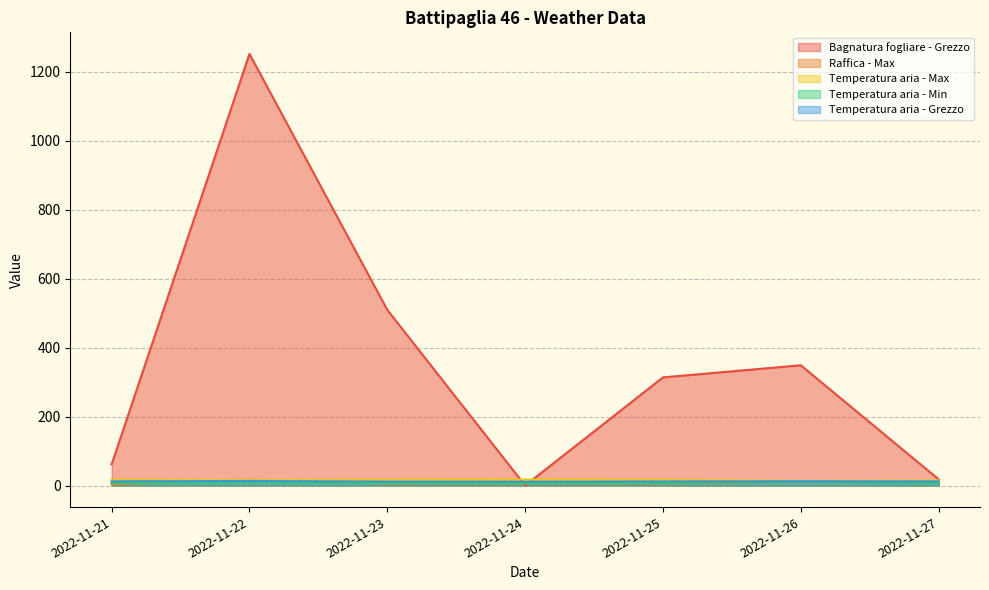

What are all the series names shown in the legend?

Bagnatura fogliare - Grezzo, Raffica - Max, Temperatura aria - Max, Temperatura aria - Min, Temperatura aria - Grezzo